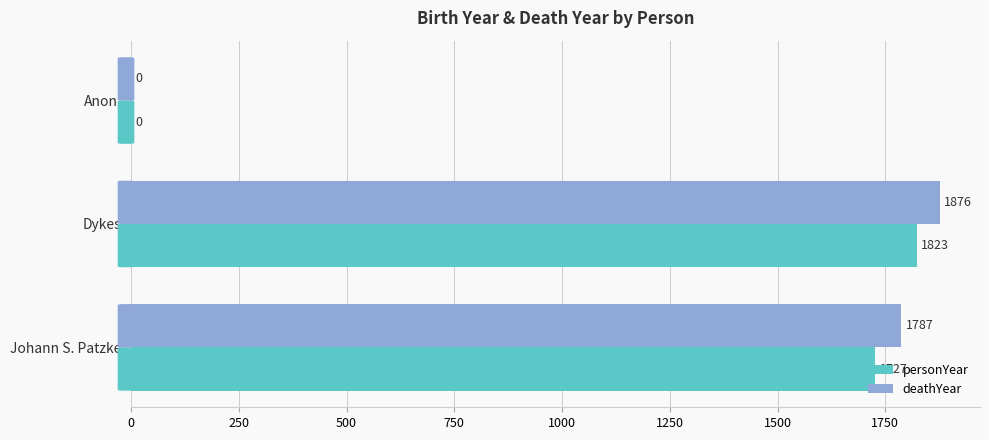

What is the sum of the personYear values at Dykes and Johann S. Patzke?

3550